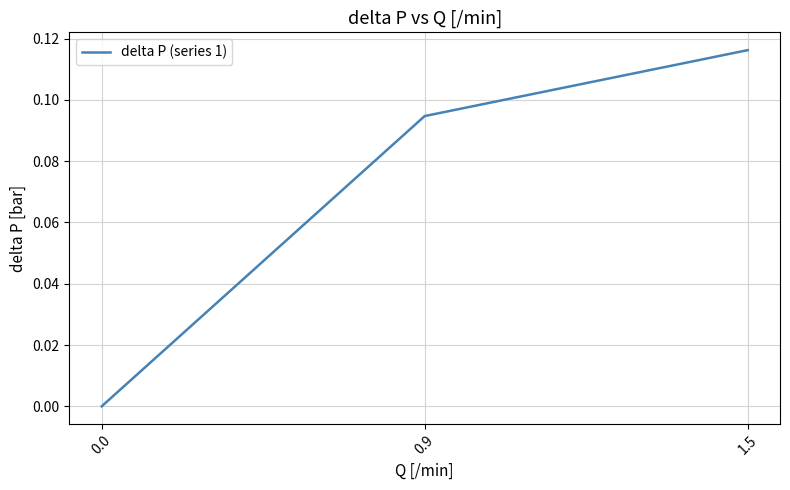

Count the number of data series in this chart.

1